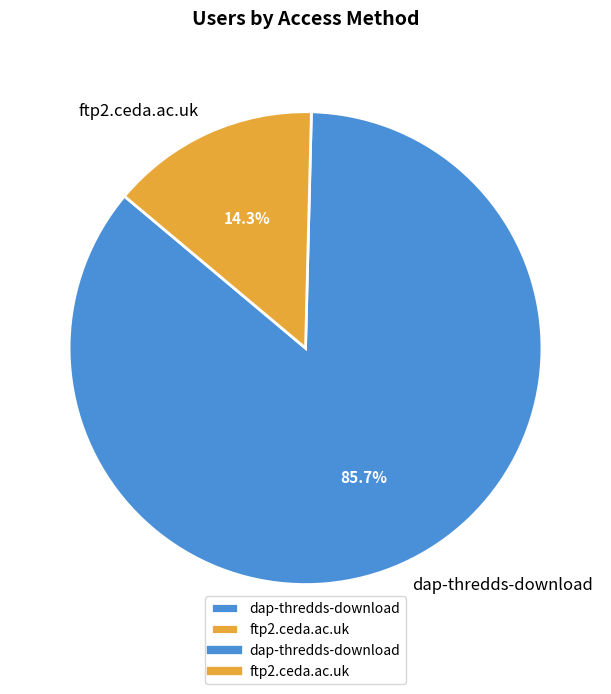

How many slices are in this pie chart?

2